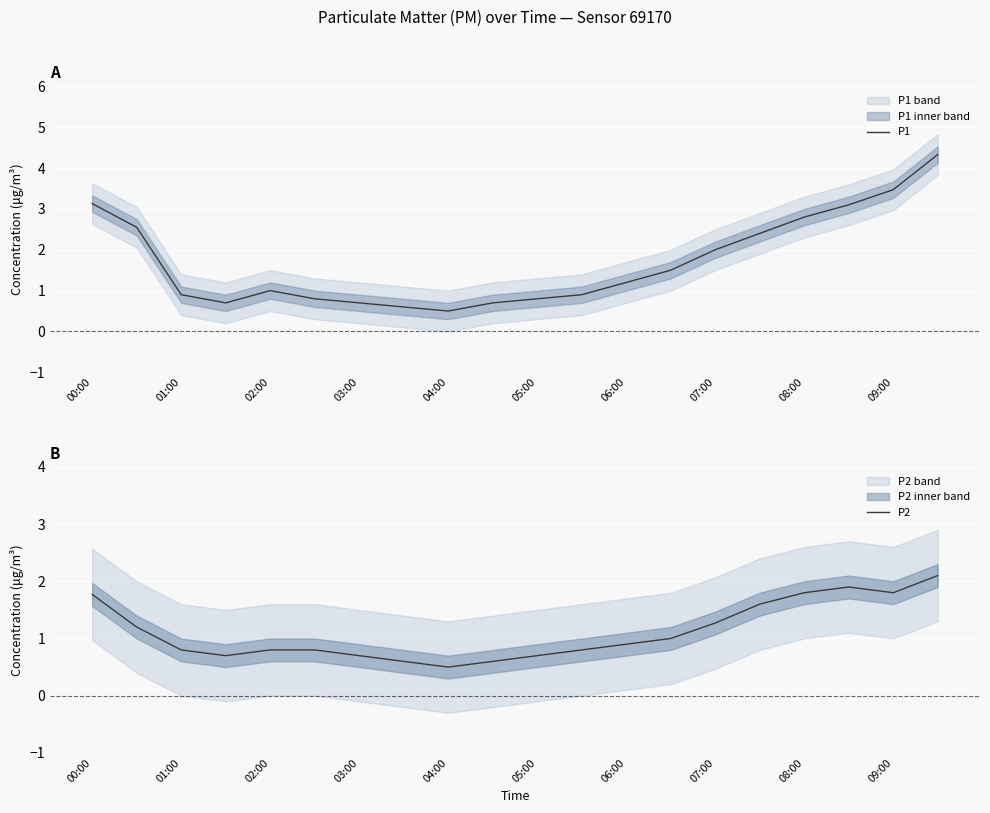

What is the highest value of the P1 series?

4.3